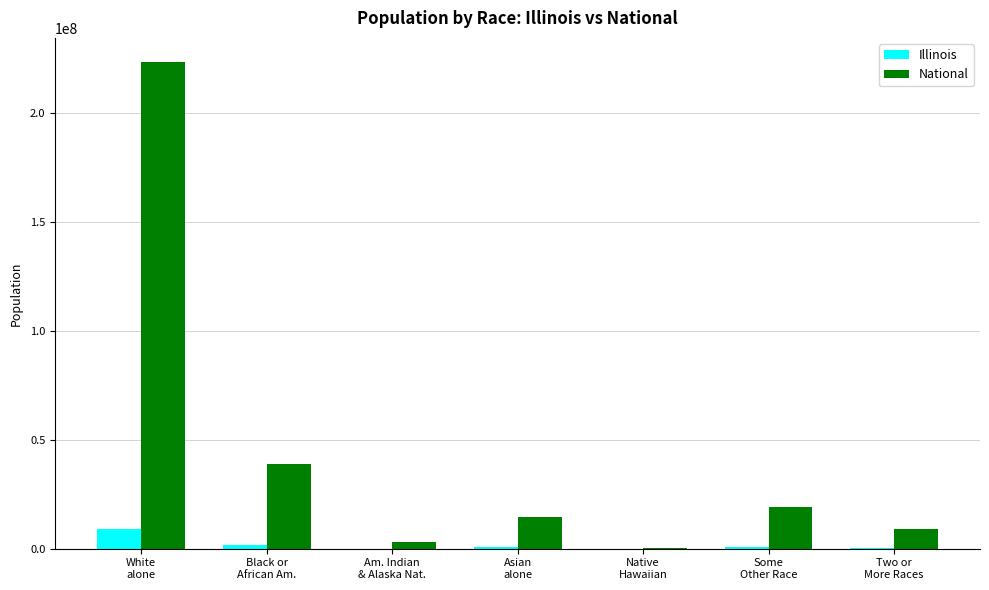

Which series has the largest total across all categories?

National